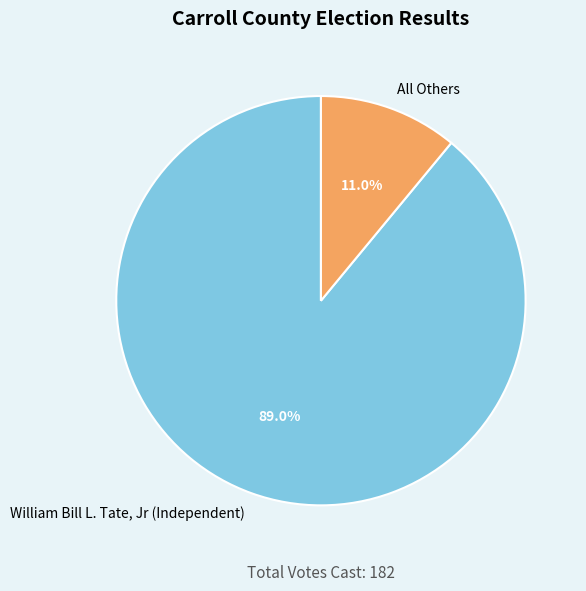

The William Bill L. Tate, Jr (Independent) slice represents 75% of the pie. True or false?

False